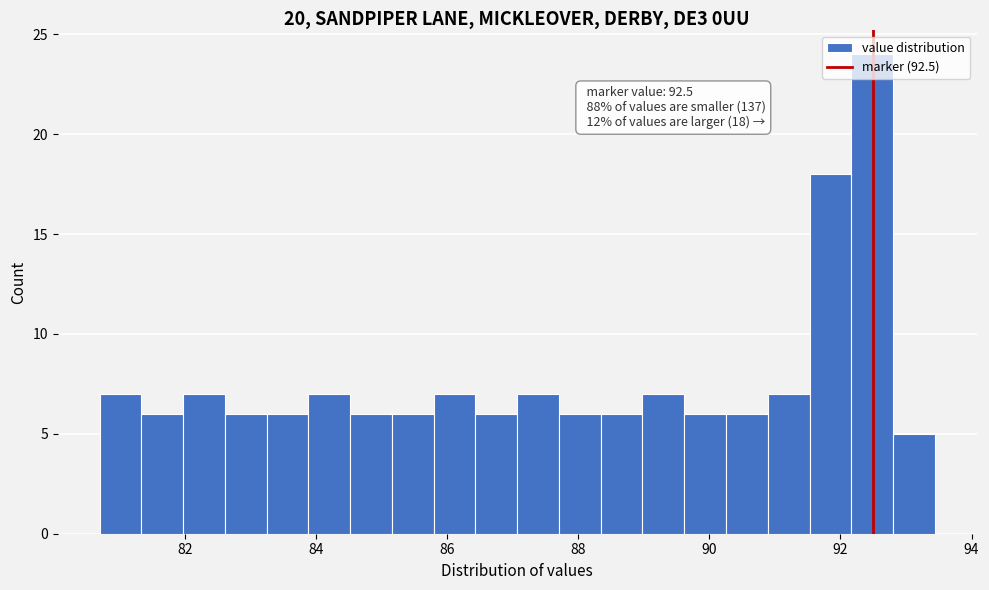

Read against the x-axis, roughly where is the centre of the tallest bar?

92.4